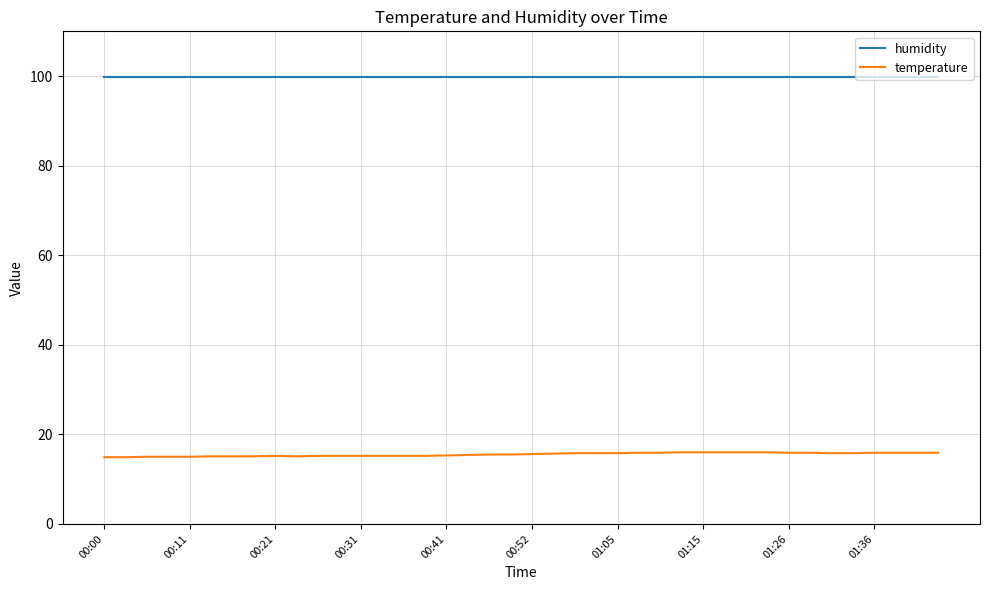

Which series has the largest total across all categories?

humidity